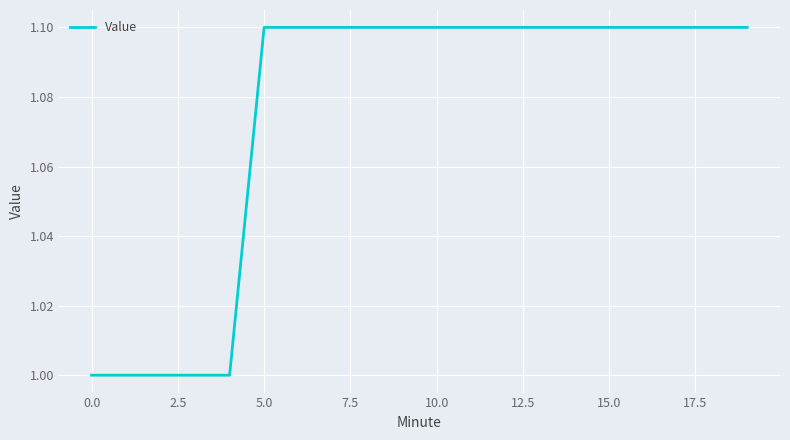

What is the smallest value displayed?

1.0